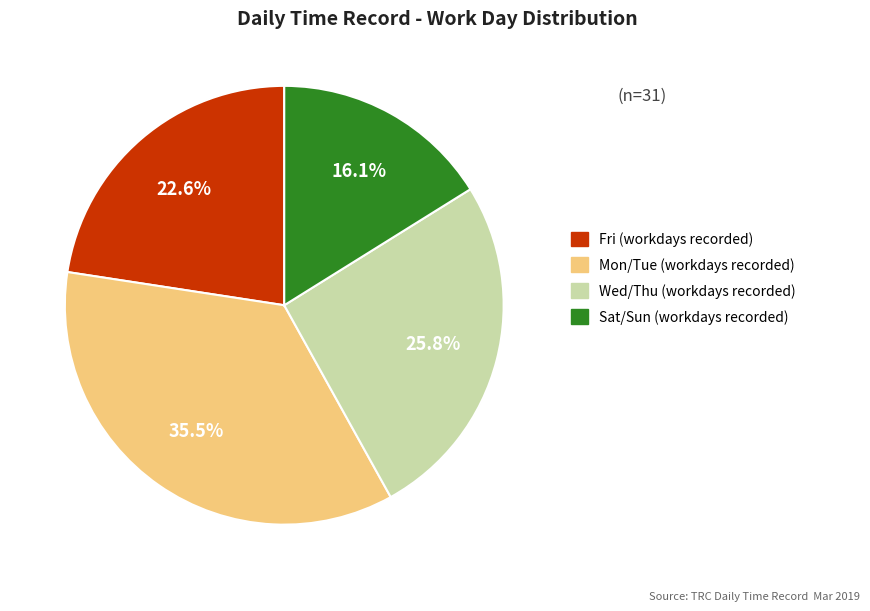

To the nearest percent, what is the average slice percentage?

25%